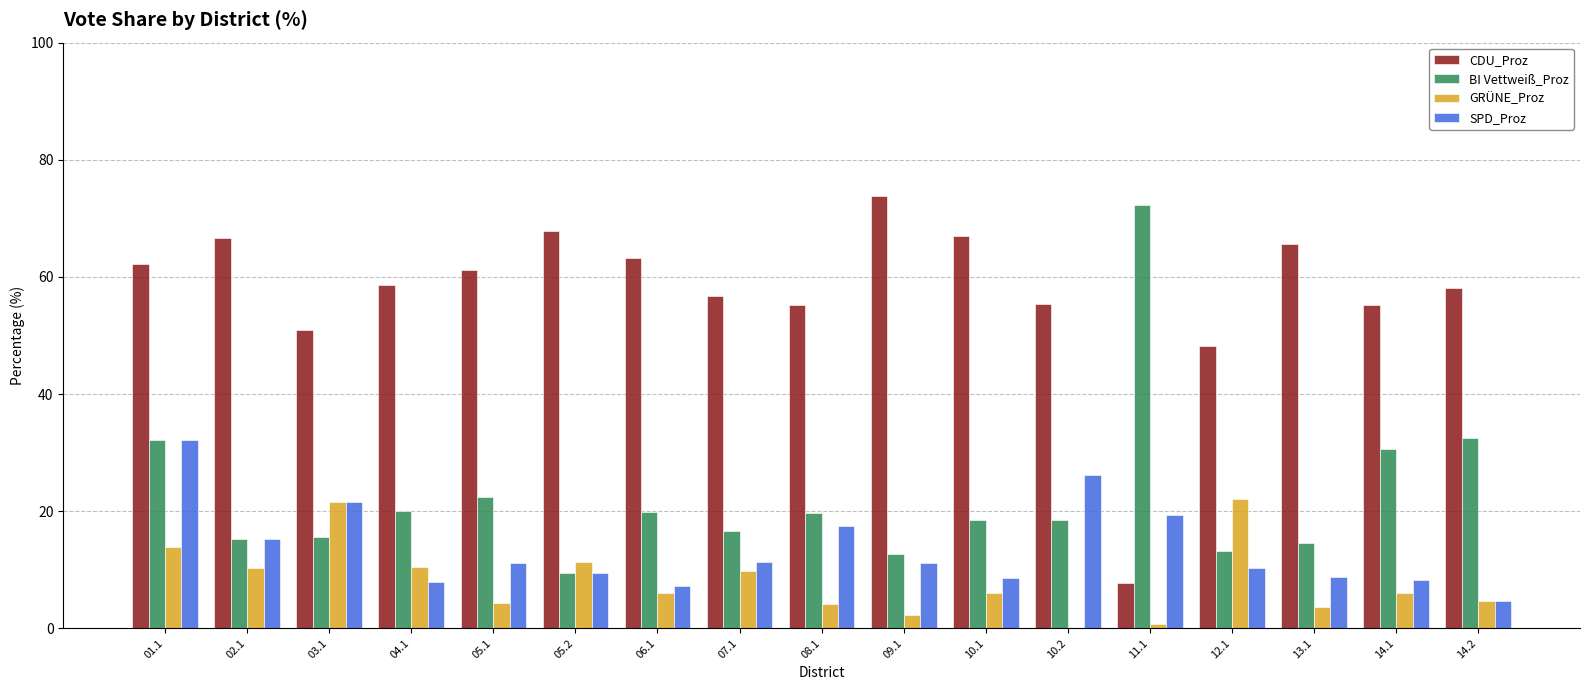

How many series are shown in this chart?

4